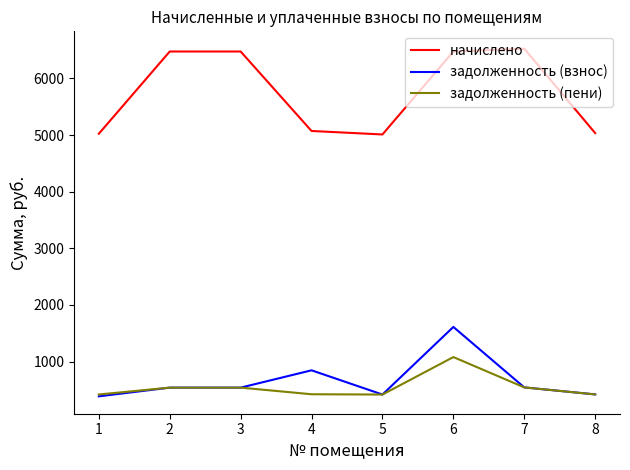

The value of начислено at 7 is 4526.6. True or false?

False